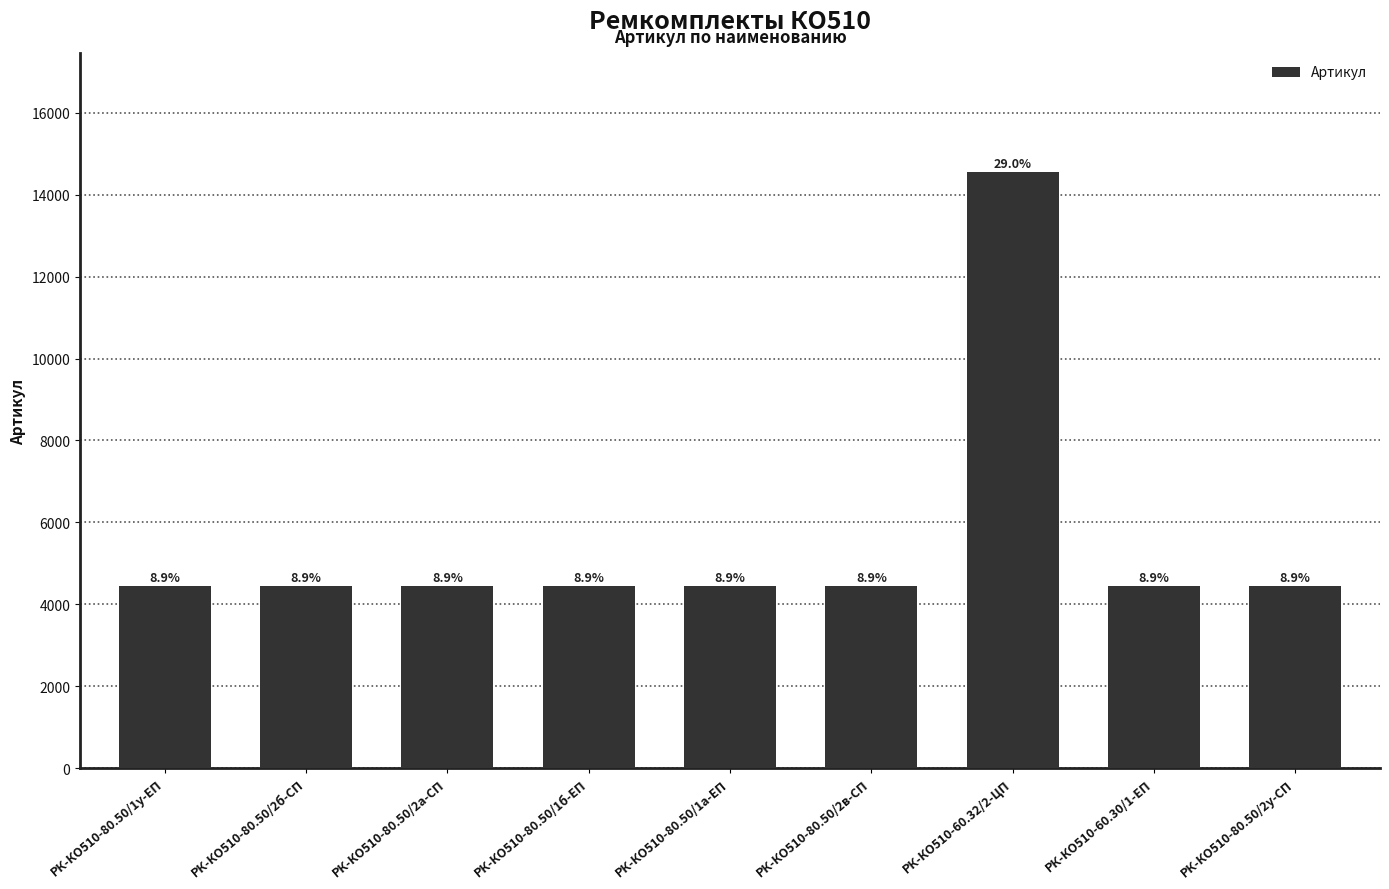

Which label corresponds to the largest value in the chart?

РК-КО510-60.32/2-ЦП